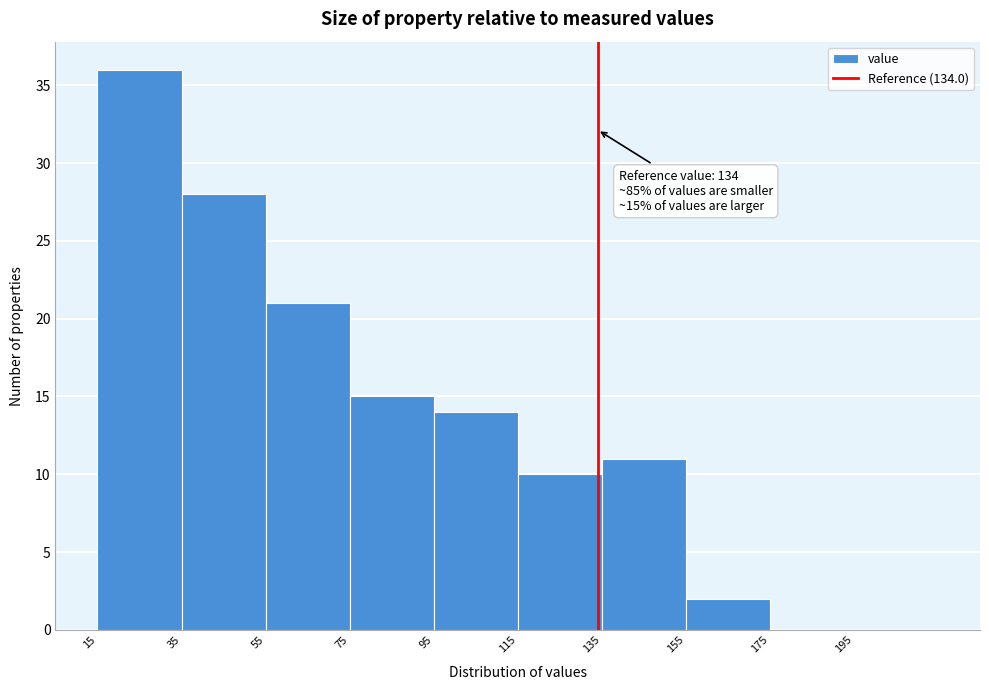

Over which range of the x-axis is the bar tallest?

15 to 35